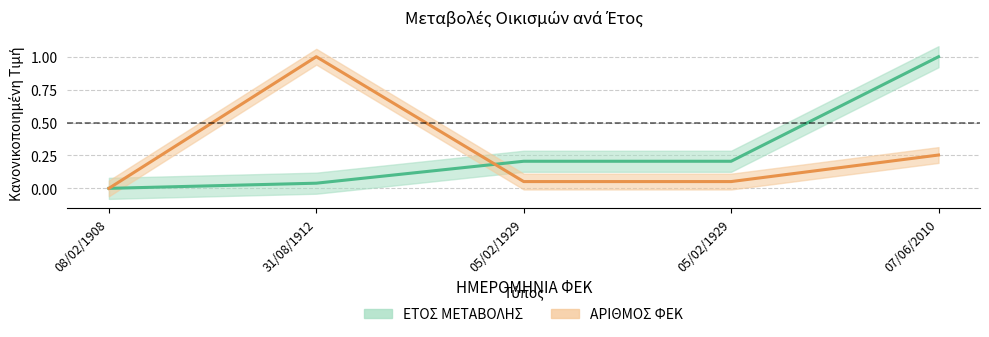

What is the average value of the ΕΤΟΣ ΜΕΤΑΒΟΛΗΣ series?

0.3